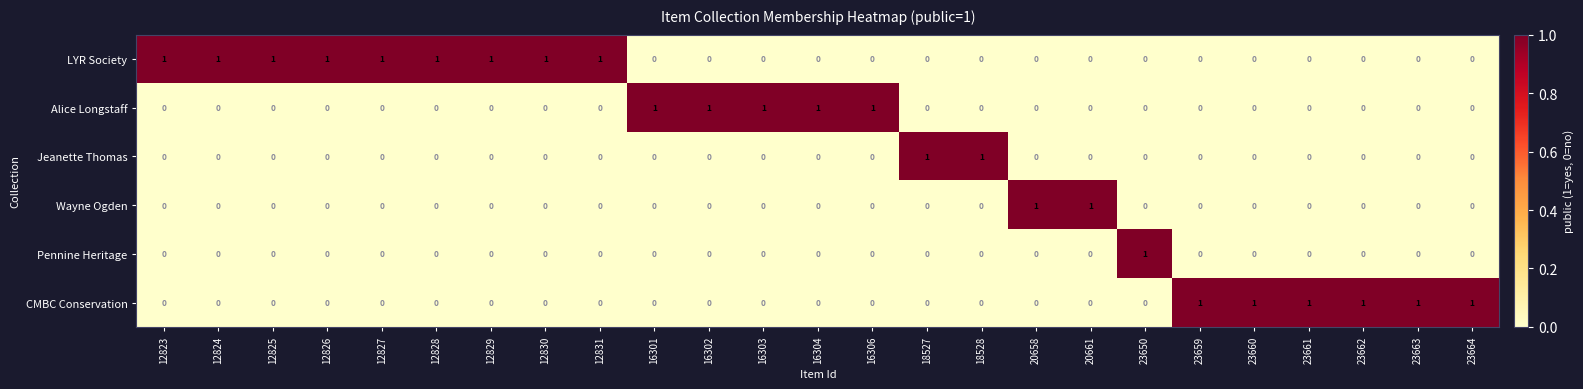

Is it true that Alice Longstaff equals 0 at 20661?

True